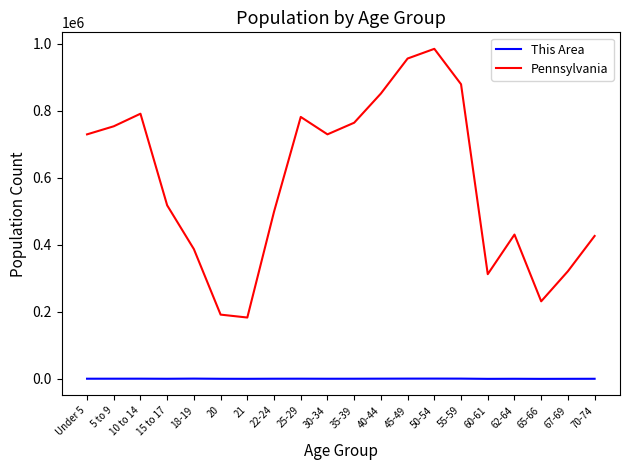

What is the highest value of the Pennsylvania series?

984641